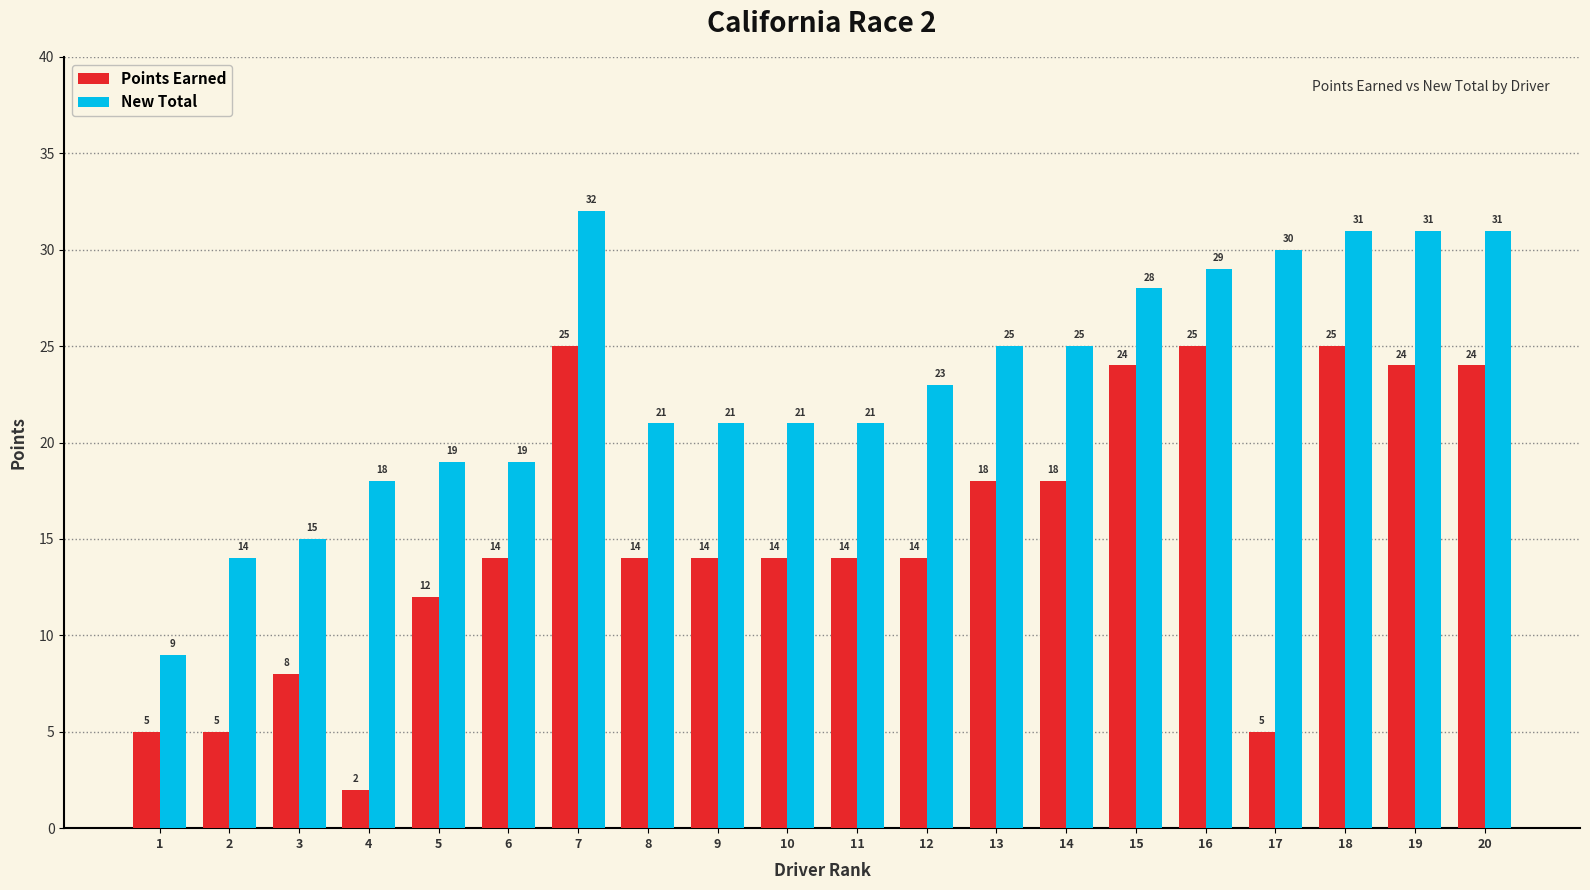

Reading left to right, what are all the values shown in this chart?

Points Earned: 1=5	2=5	3=8	4=2	5=12	6=14	7=25	8=14	9=14	10=14	11=14	12=14	13=18	14=18	15=24	16=25	17=5	18=25	19=24	20=24
New Total: 1=9	2=14	3=15	4=18	5=19	6=19	7=32	8=21	9=21	10=21	11=21	12=23	13=25	14=25	15=28	16=29	17=30	18=31	19=31	20=31